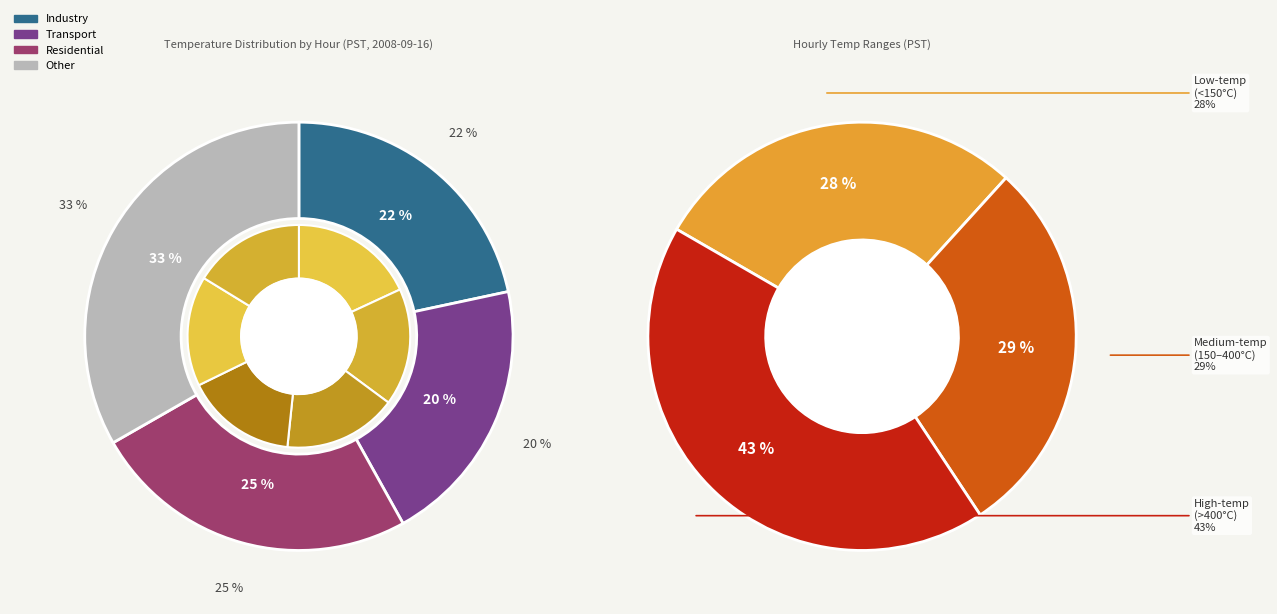

Is it true that Hour 1 is 1% of the pie?

False